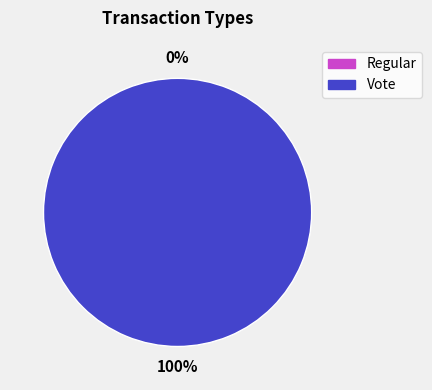

Combined, what portion of the pie is Regular and Vote?

100.0%